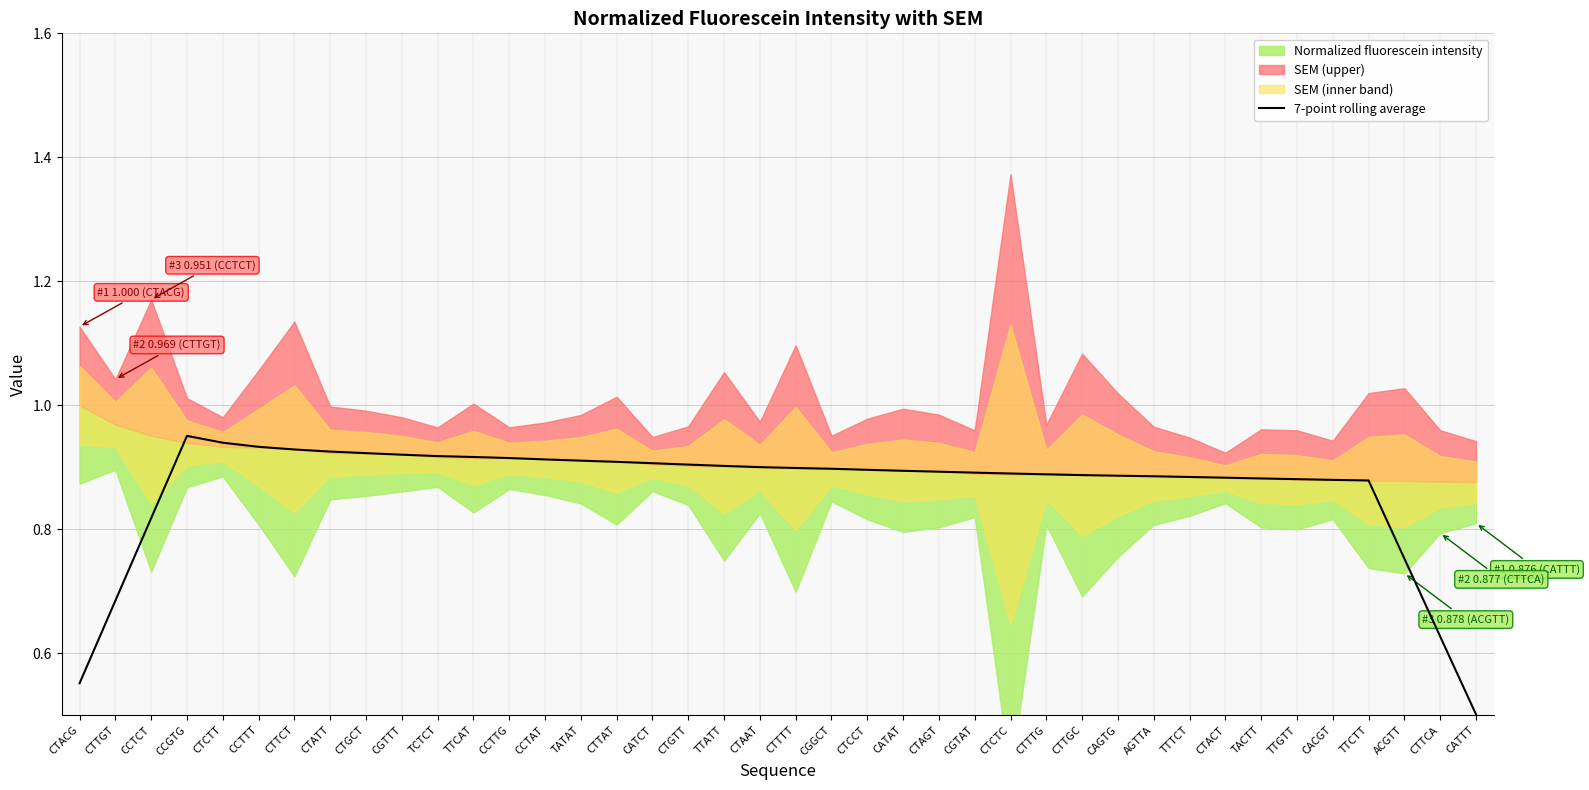

True or false: 7-point rolling average has a value of 1.6 at CTGCT.

False